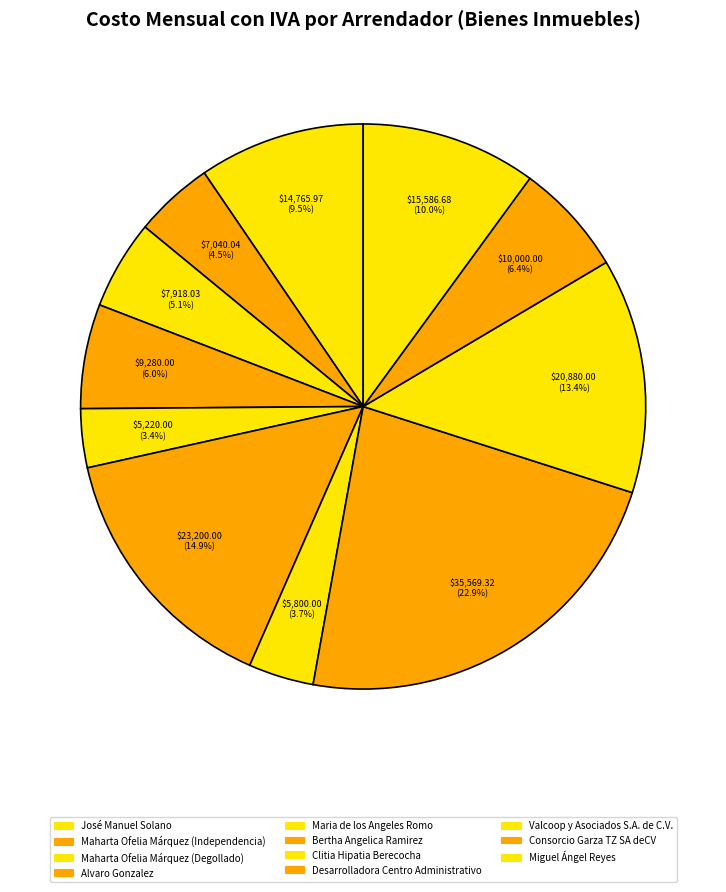

Which has a higher value, Bertha Angelica Ramirez or Maharta Ofelia Márquez (Independencia)?

Bertha Angelica Ramirez